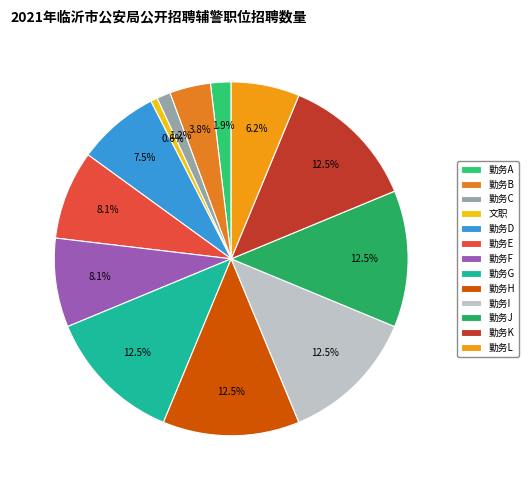

Combined, do 勤务C and 勤务E account for over 50%?

No